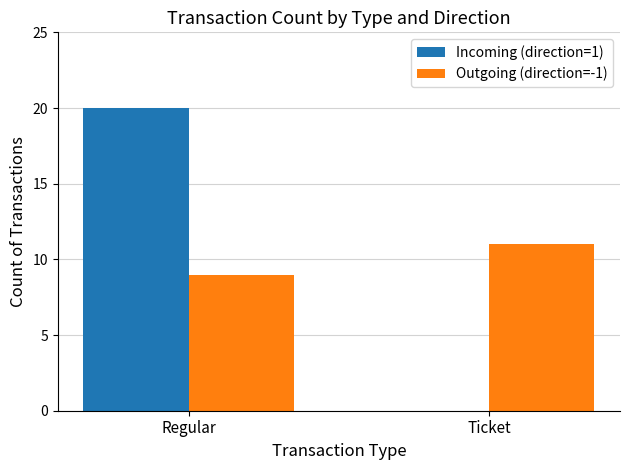

Are the bars horizontal?

No